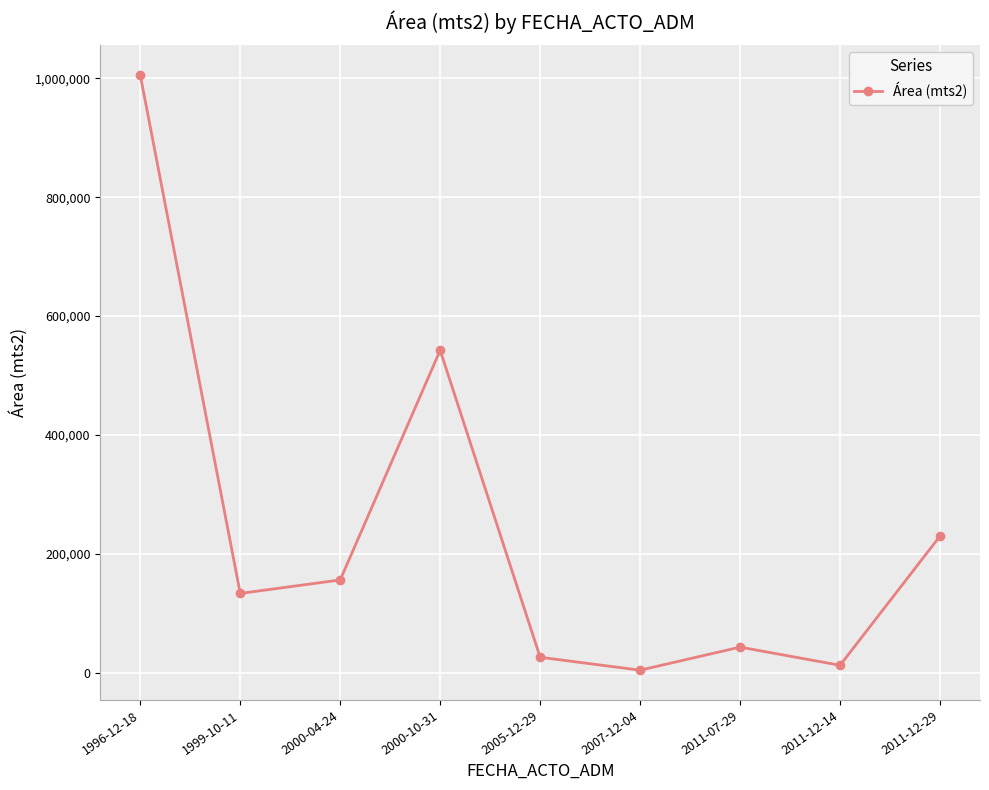

What is the value of the 9th point from the left?

230028.4